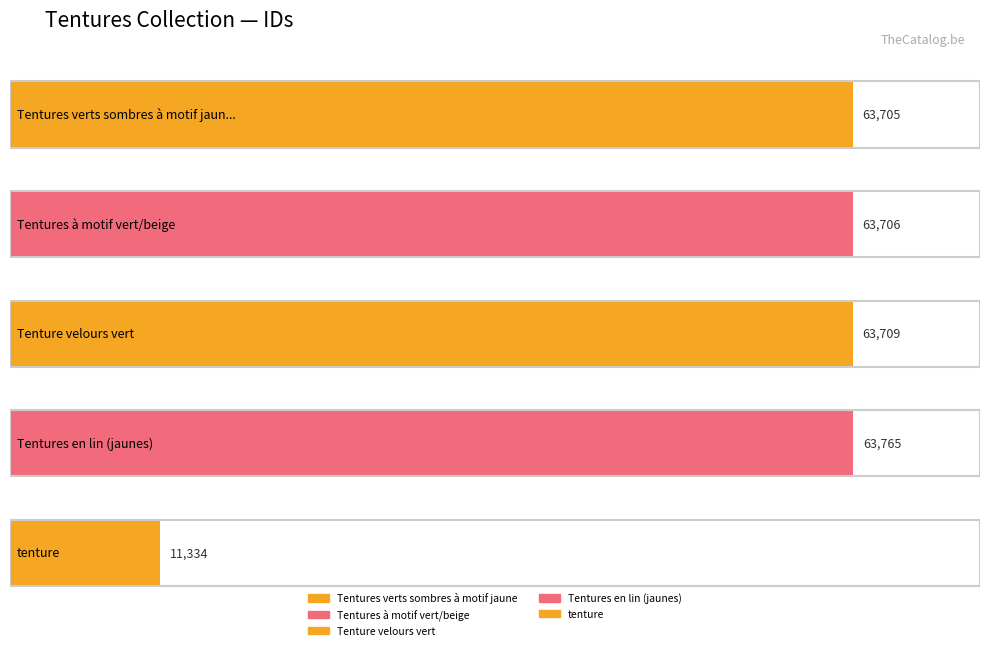

Does the chart contain any negative values?

No